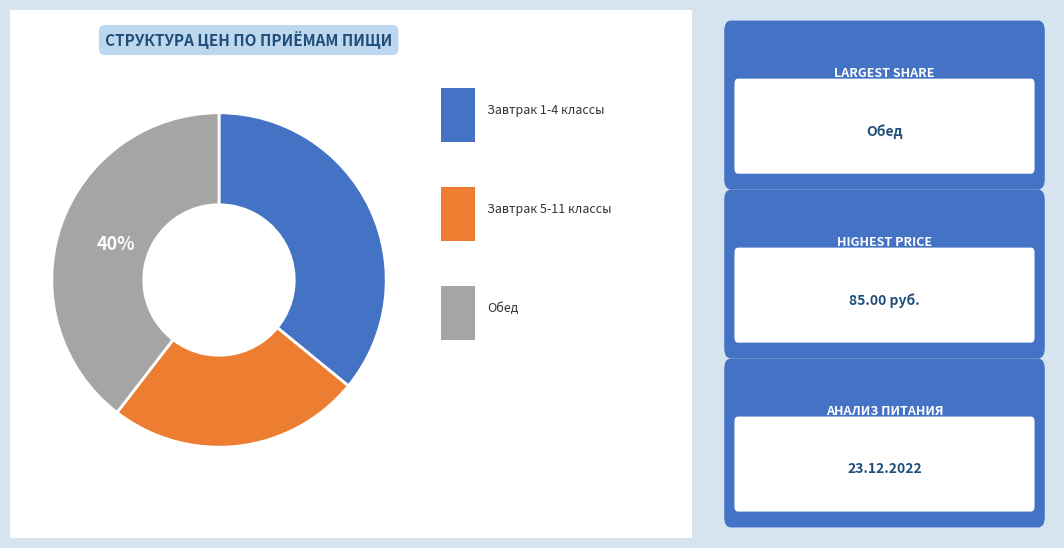

To the nearest percent, what is the average slice percentage?

33%